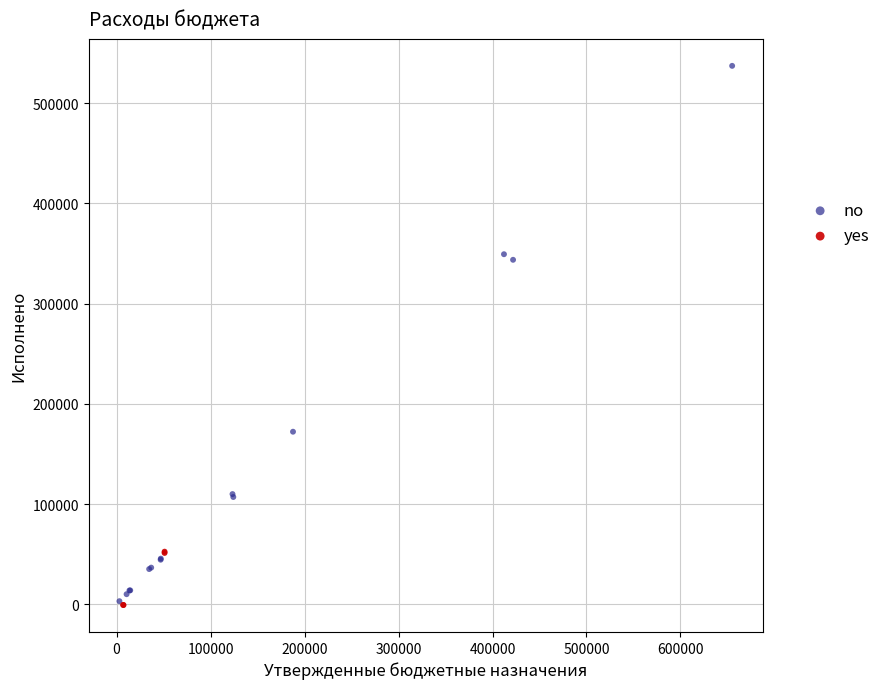

What are all the series names shown in the legend?

no, yes